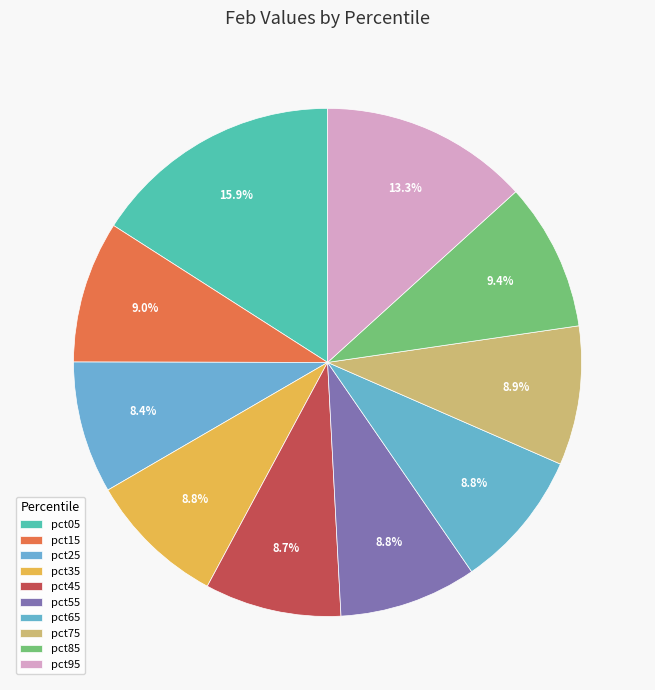

What is the largest slice in the pie chart?

pct05